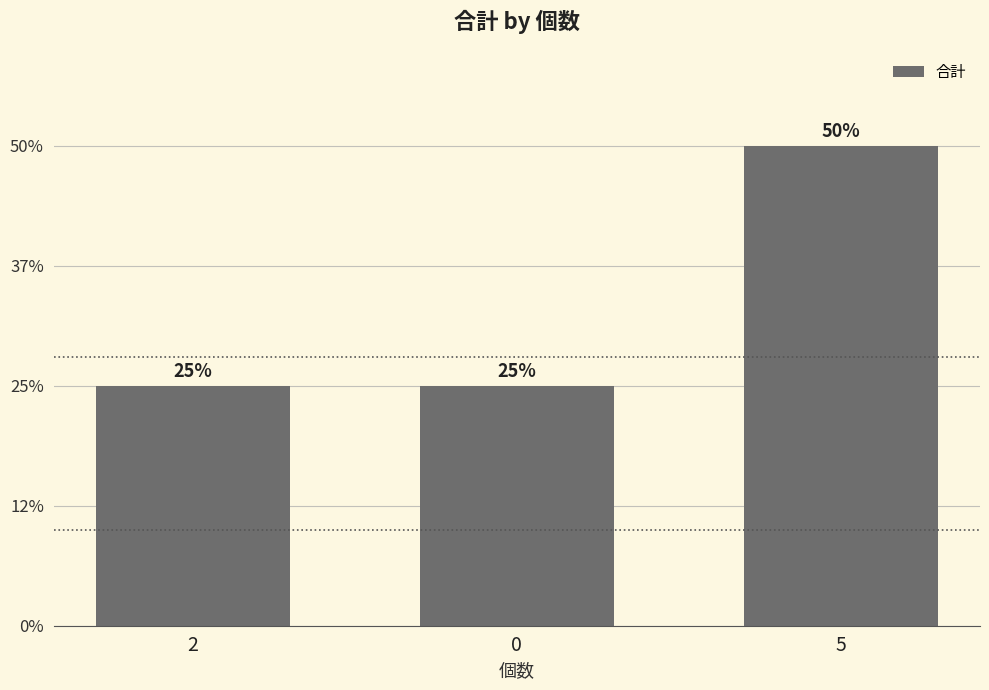

The chart shows a value of 10000 at 2. True or false?

True